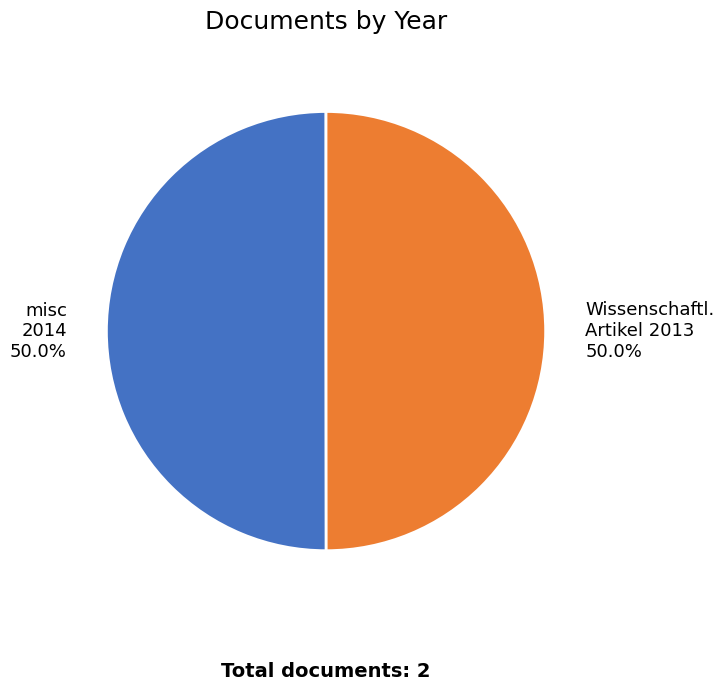

What percentage do misc 2014 and Wissenschaftl. Artikel 2013 together represent?

100.0%